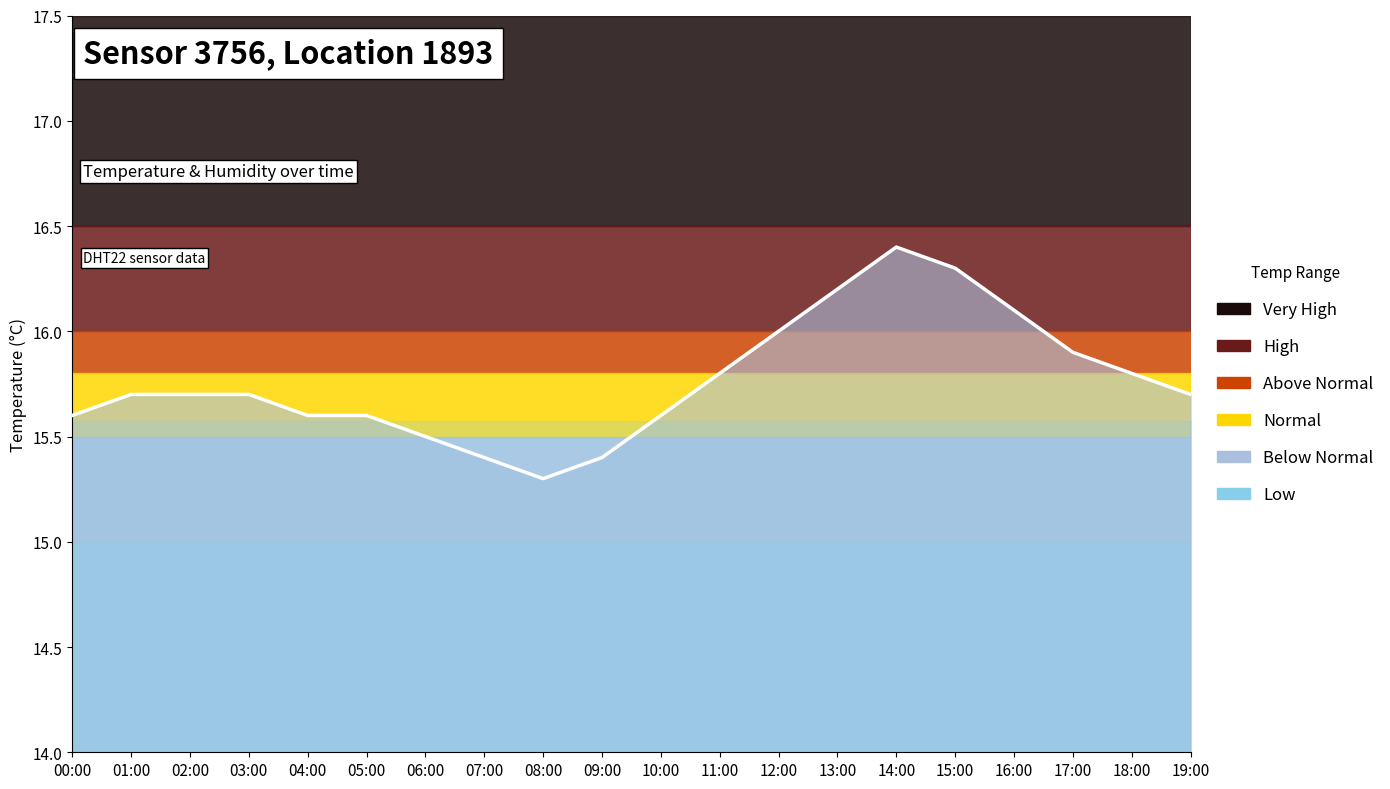

List the labels in order of value, smallest first.

08:00, 07:00, 09:00, 06:00, 00:00, 04:00, 05:00, 10:00, 01:00, 02:00, 03:00, 19:00, 11:00, 18:00, 17:00, 12:00, 16:00, 13:00, 15:00, 14:00